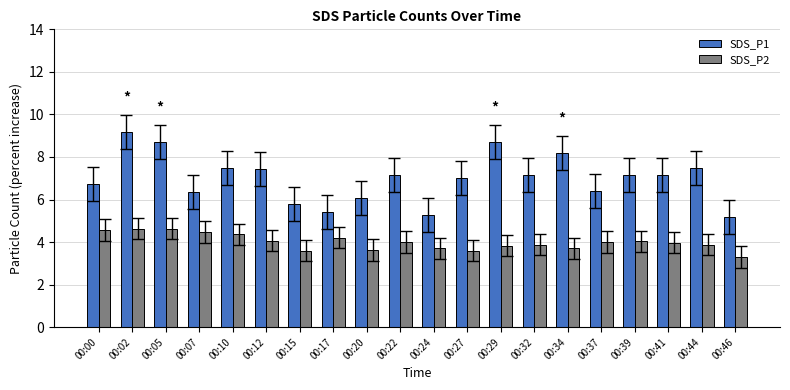

Which series has the widest spread of values?

SDS_P1